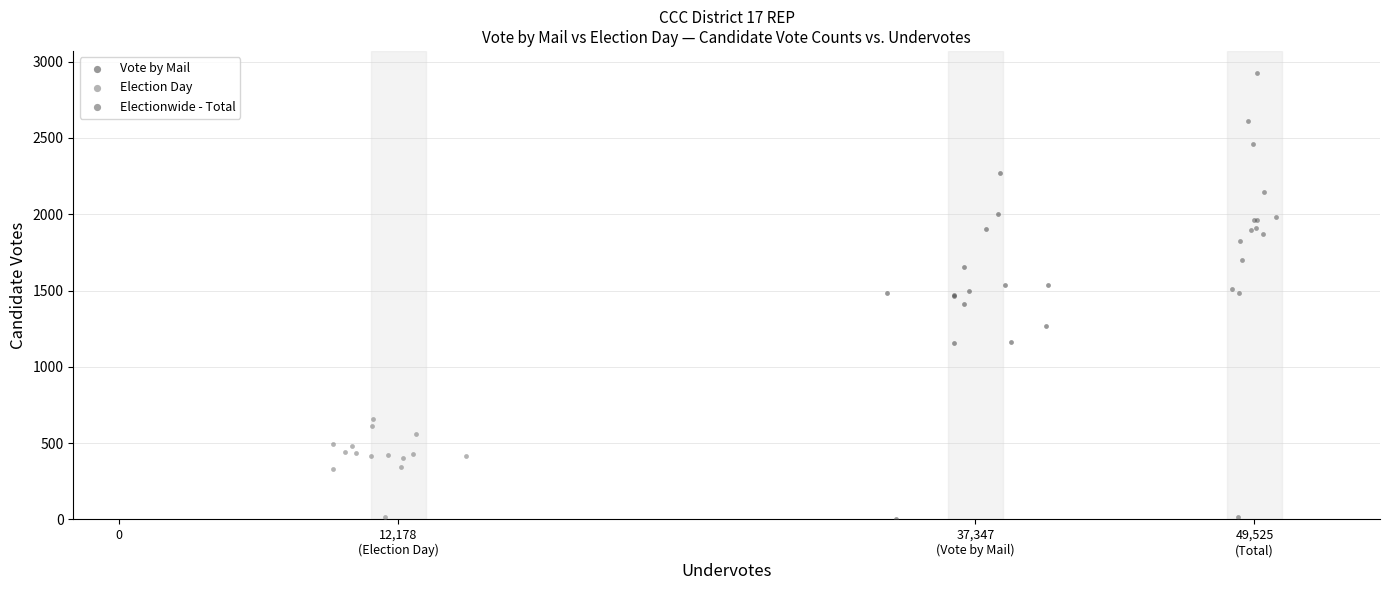

Which series has the largest Y range (max minus min)?

Electionwide - Total